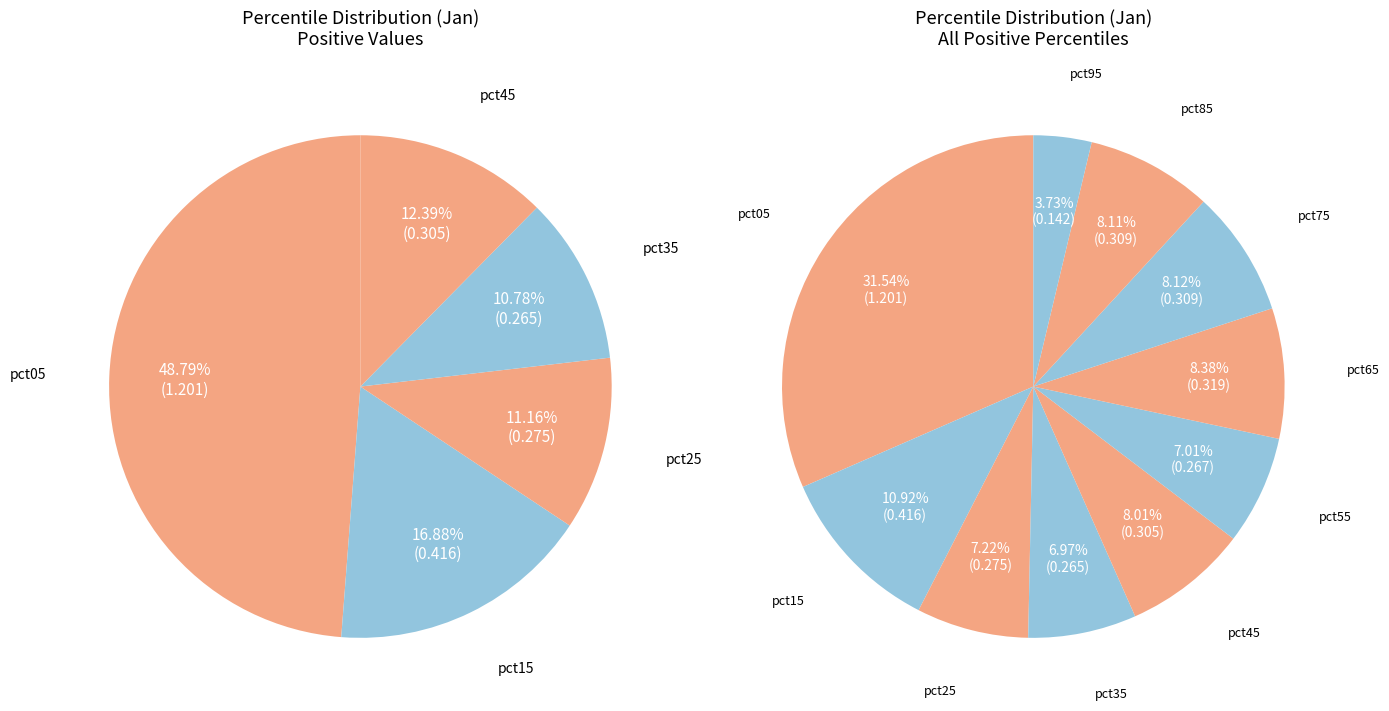

Rank the categories by value from lowest to highest.

pct95, pct35, pct55, pct25, pct45, pct85, pct75, pct65, pct15, pct05